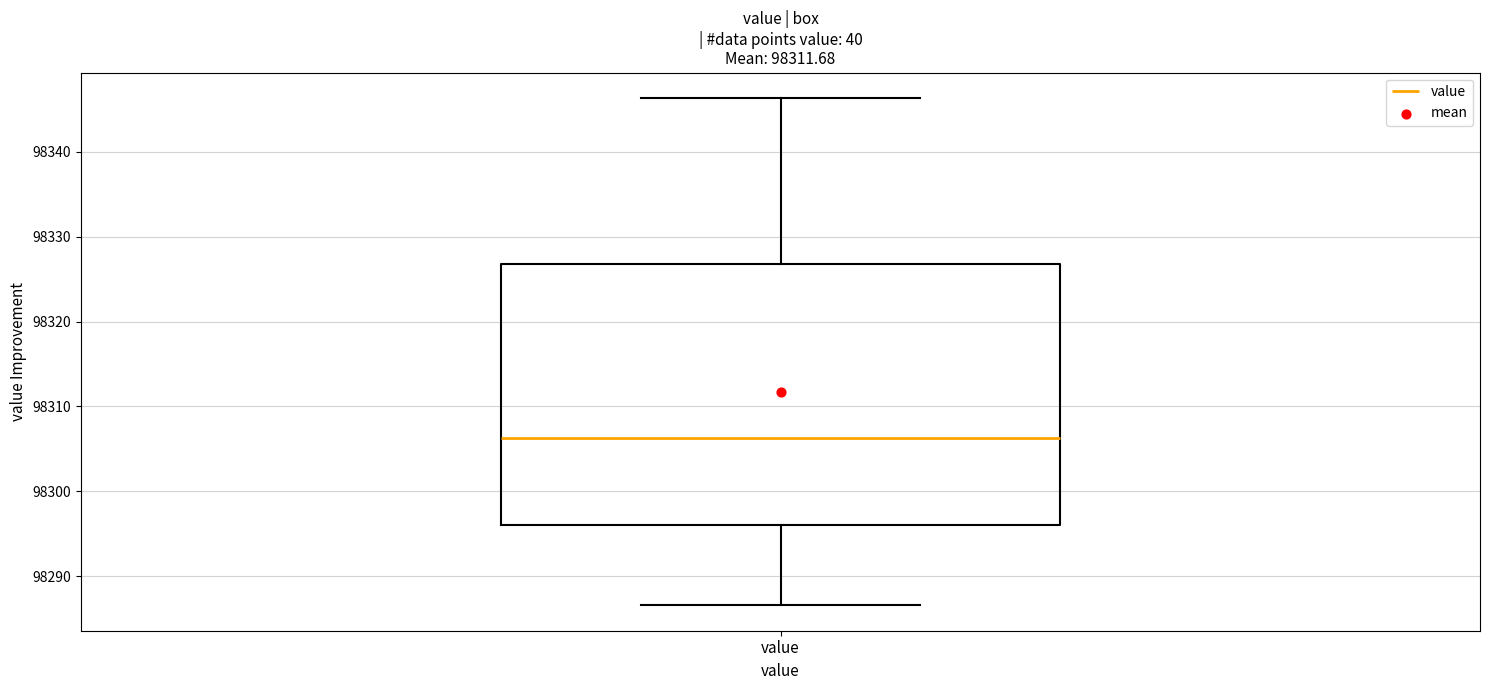

Transcribe this box plot: give where the median line is, the range the box spans, and where the two whiskers end, as read against the y-axis. The values are not printed on the chart, so give them approximately, as read against the axis.

median 98306, box 98296 to 98327, whiskers 98287 to 98346